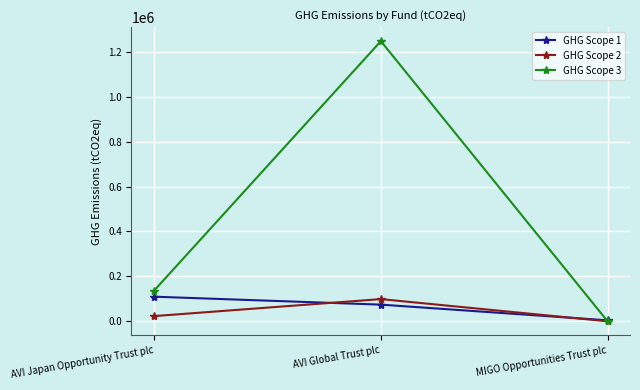

What is the difference between the maximum and minimum values in the GHG Scope 2 series?

98837.3